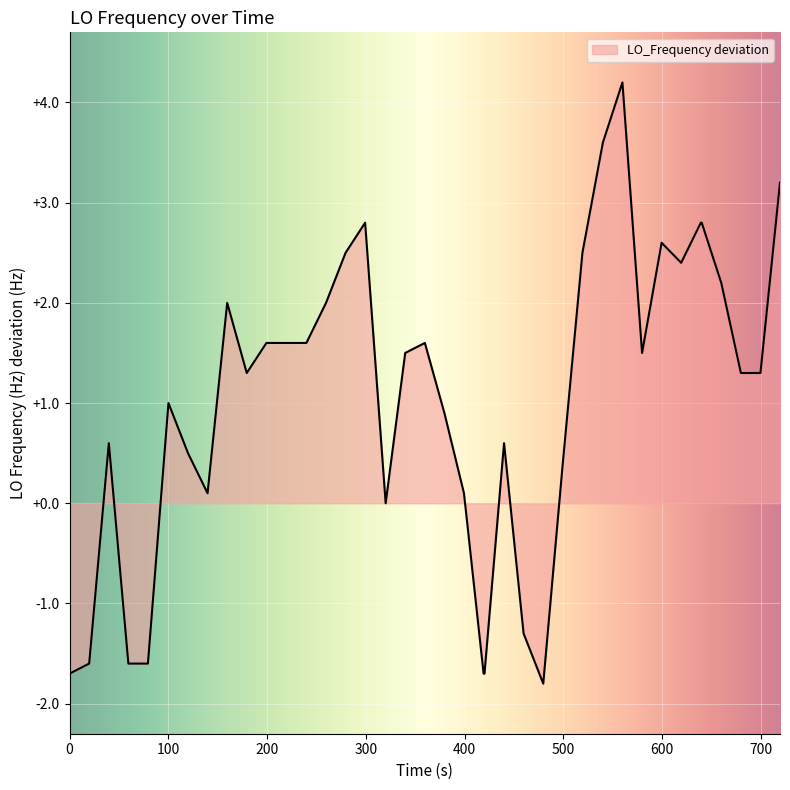

What is the smallest value displayed?

-1.8